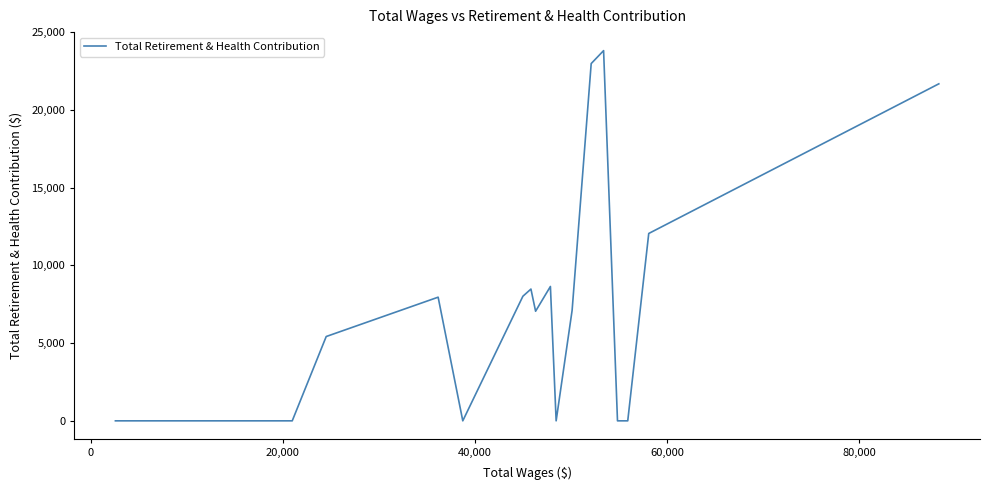

What is the maximum value shown in the chart?

23817